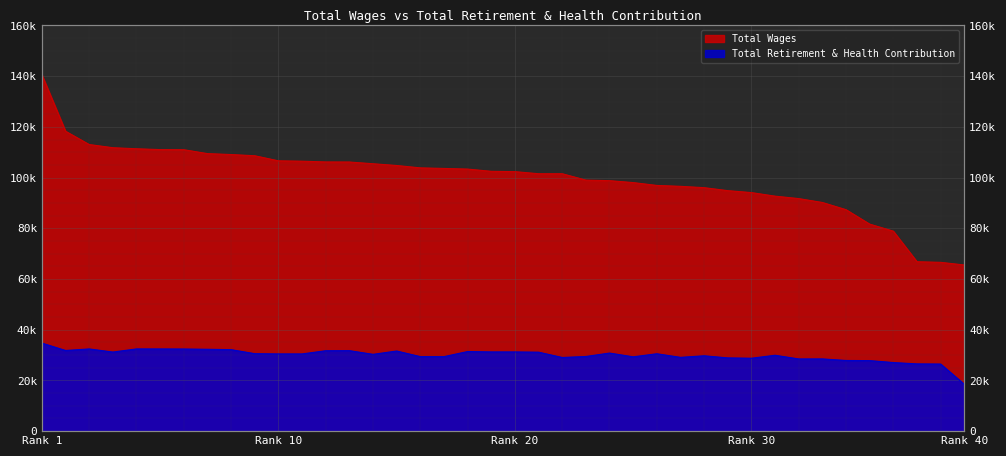

How many lines are shown in the chart?

2